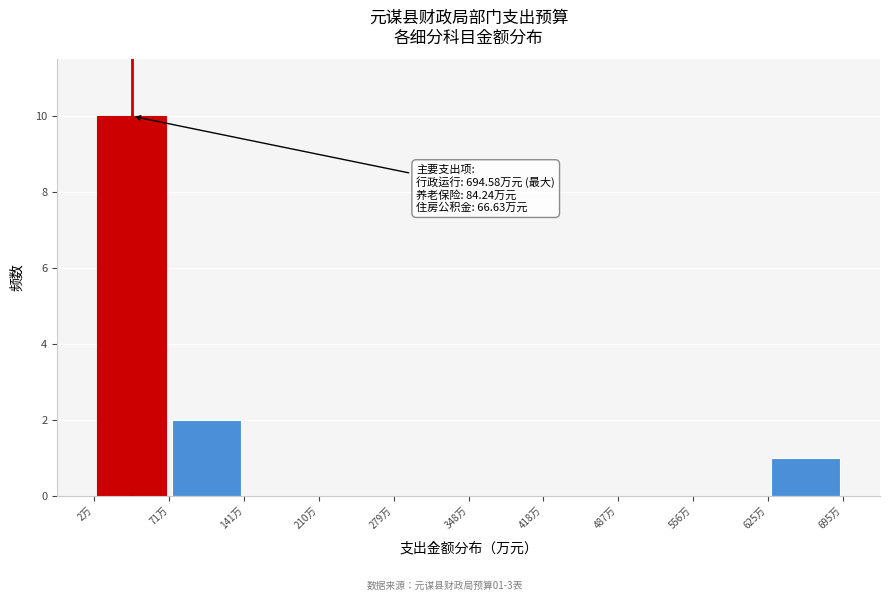

Which range on the x-axis has the tallest bar?

0 to 70